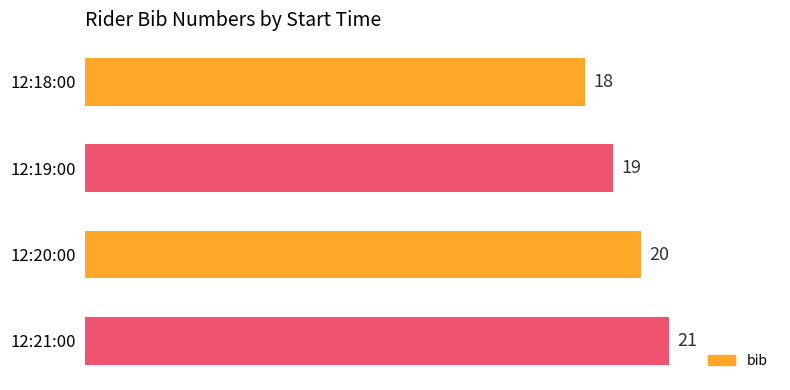

Which label corresponds to the largest value in the chart?

12:21:00